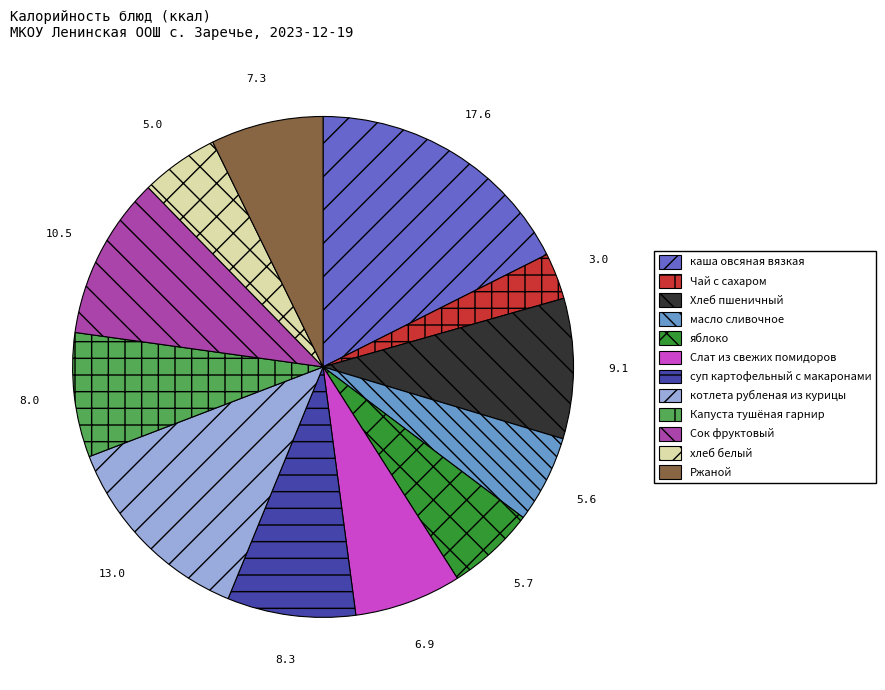

Do Капуста тушёная гарнир and каша овсяная вязкая together represent more than half of the pie?

No